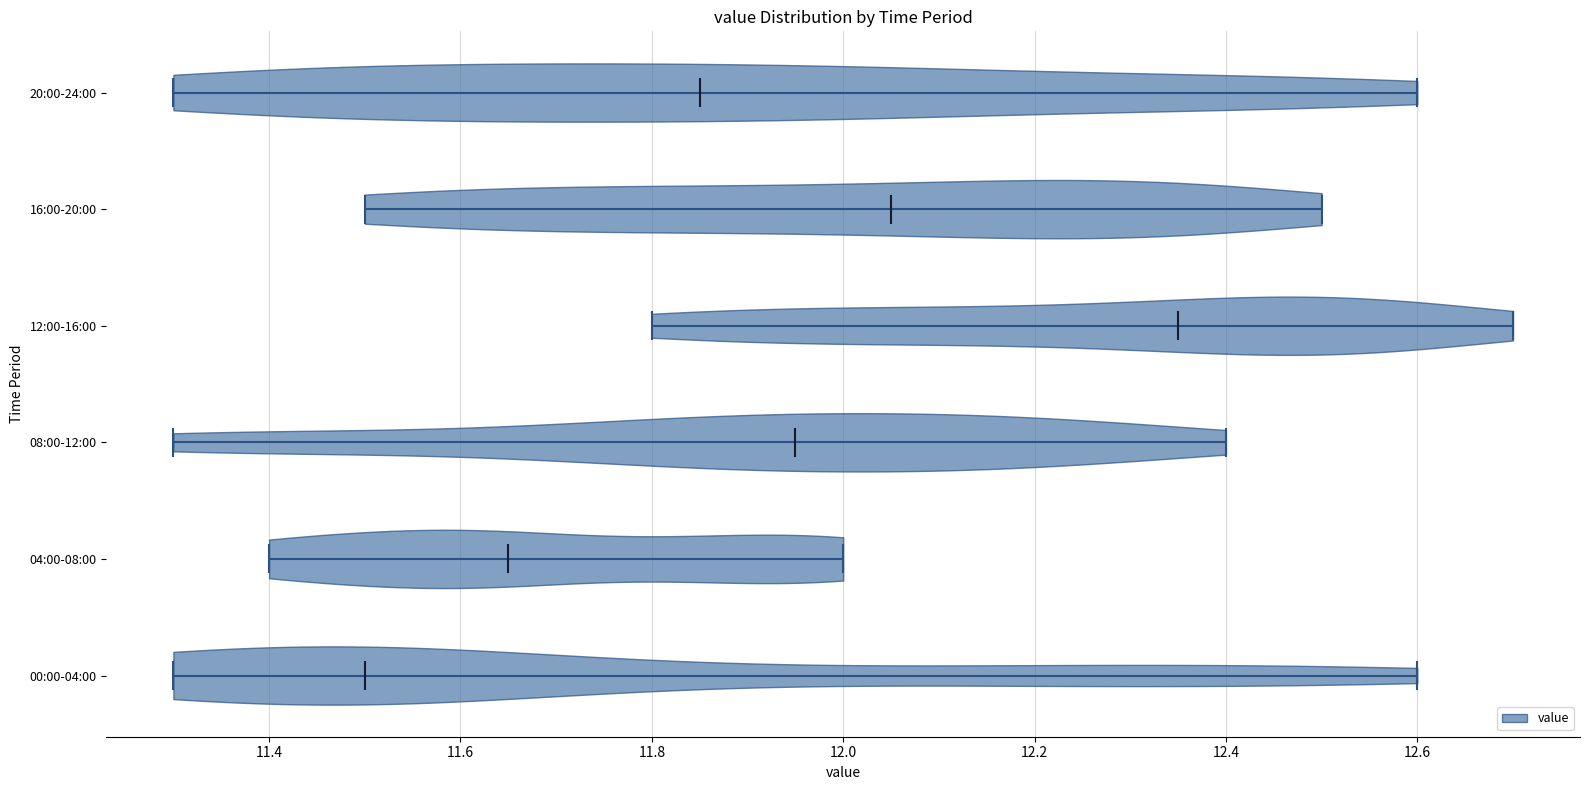

Reading bottom to top, read every violin against the x-axis: where its median line is, and the lowest and highest points it reaches. The values are not printed on the chart, so give them approximately, as read against the axis.

00:00-04:00: median line 11.50, lowest point 11.30, highest point 12.60
04:00-08:00: median line 11.66, lowest point 11.40, highest point 12.00
08:00-12:00: median line 11.96, lowest point 11.30, highest point 12.40
12:00-16:00: median line 12.36, lowest point 11.80, highest point 12.70
16:00-20:00: median line 12.06, lowest point 11.50, highest point 12.50
20:00-24:00: median line 11.86, lowest point 11.30, highest point 12.60